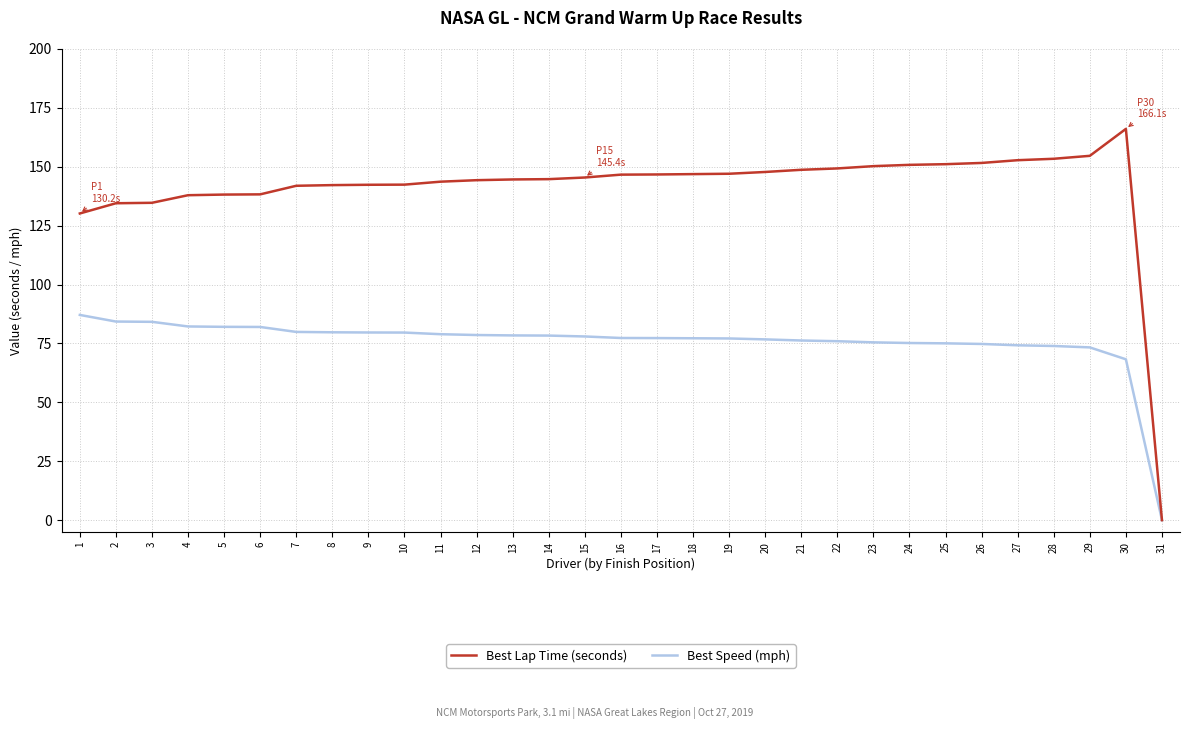

Where does the Best Speed (mph) series first go above 77?

1